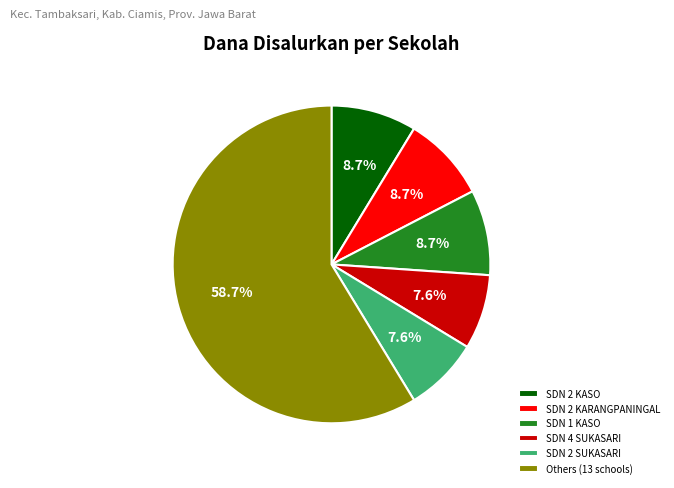

Which slice is the largest?

Others (13 schools)